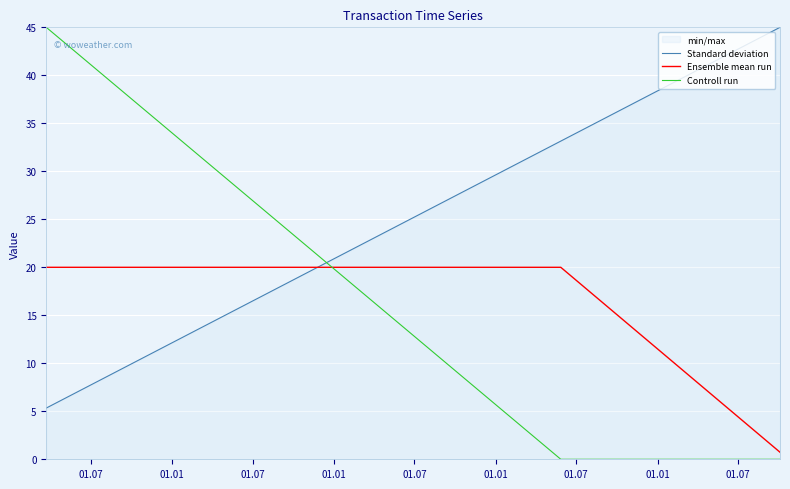

Which series has the largest range (max minus min)?

Controll run